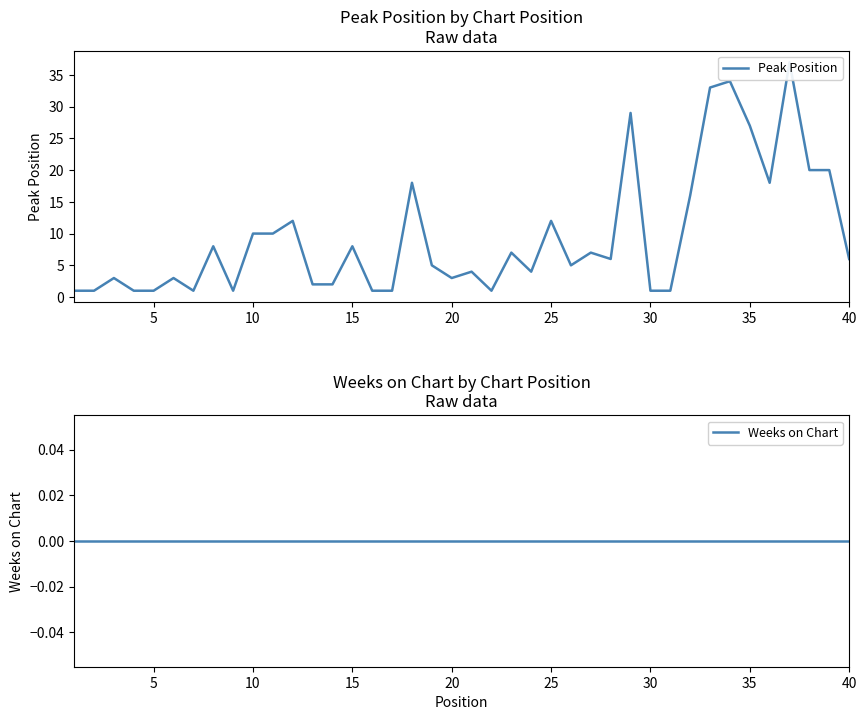

What is the minimum value for Peak Position?

1